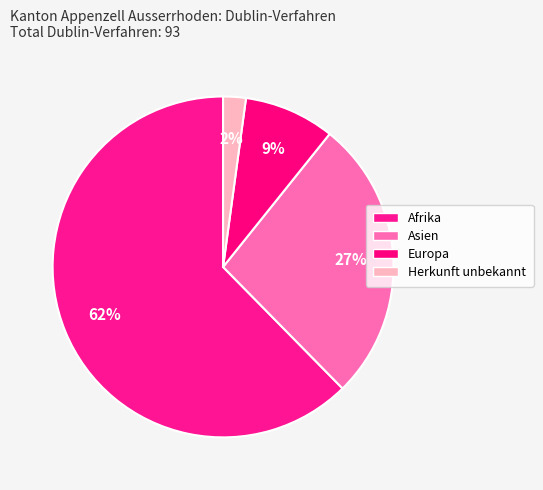

The Afrika slice represents 71% of the pie. True or false?

False